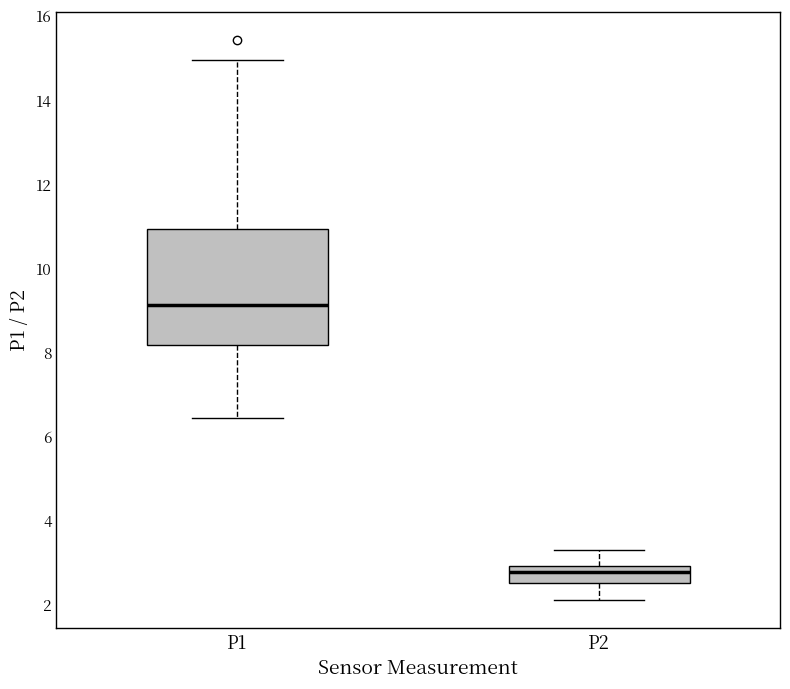

Which box is the tallest, from its lower edge to its upper edge?

P1